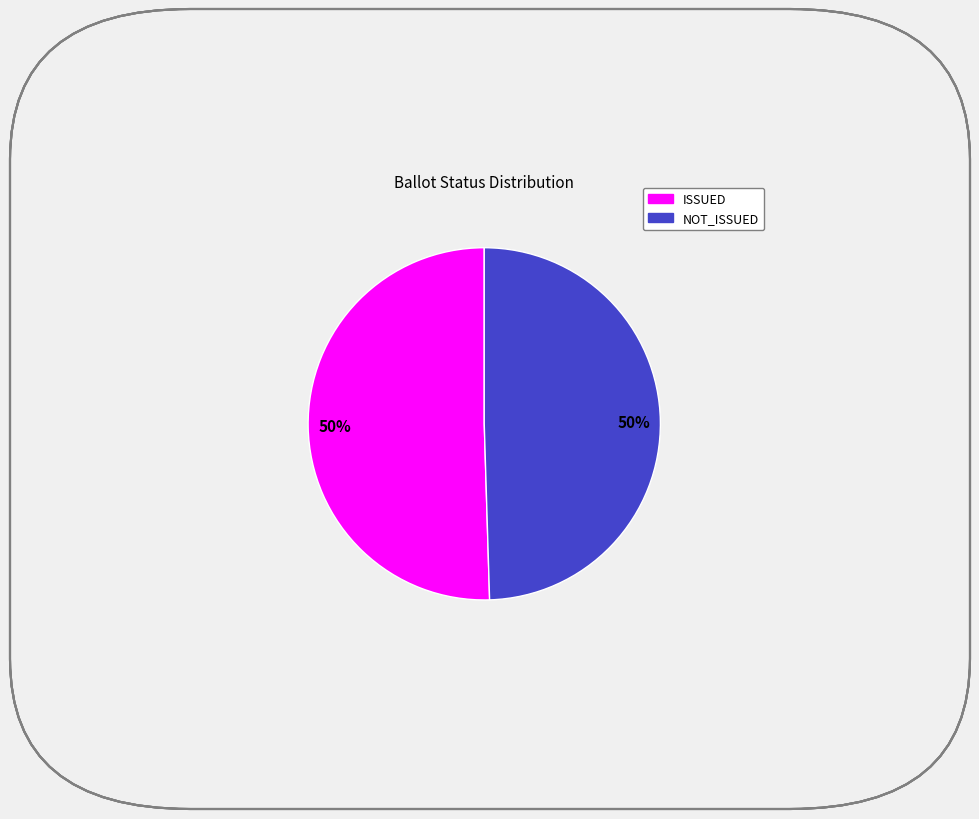

To the nearest percent, what is the combined percentage of NOT_ISSUED and ISSUED?

100%